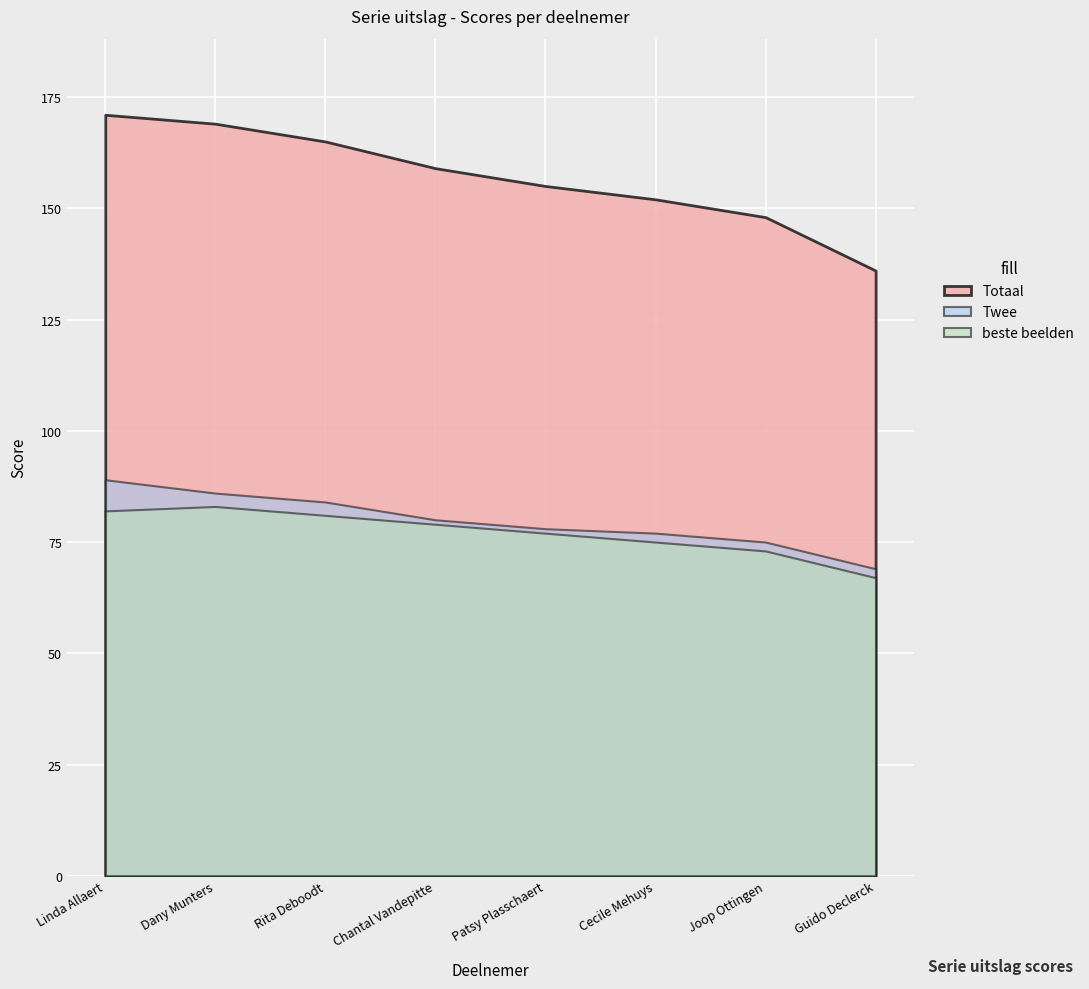

What is the sum of all beste beelden values?

617